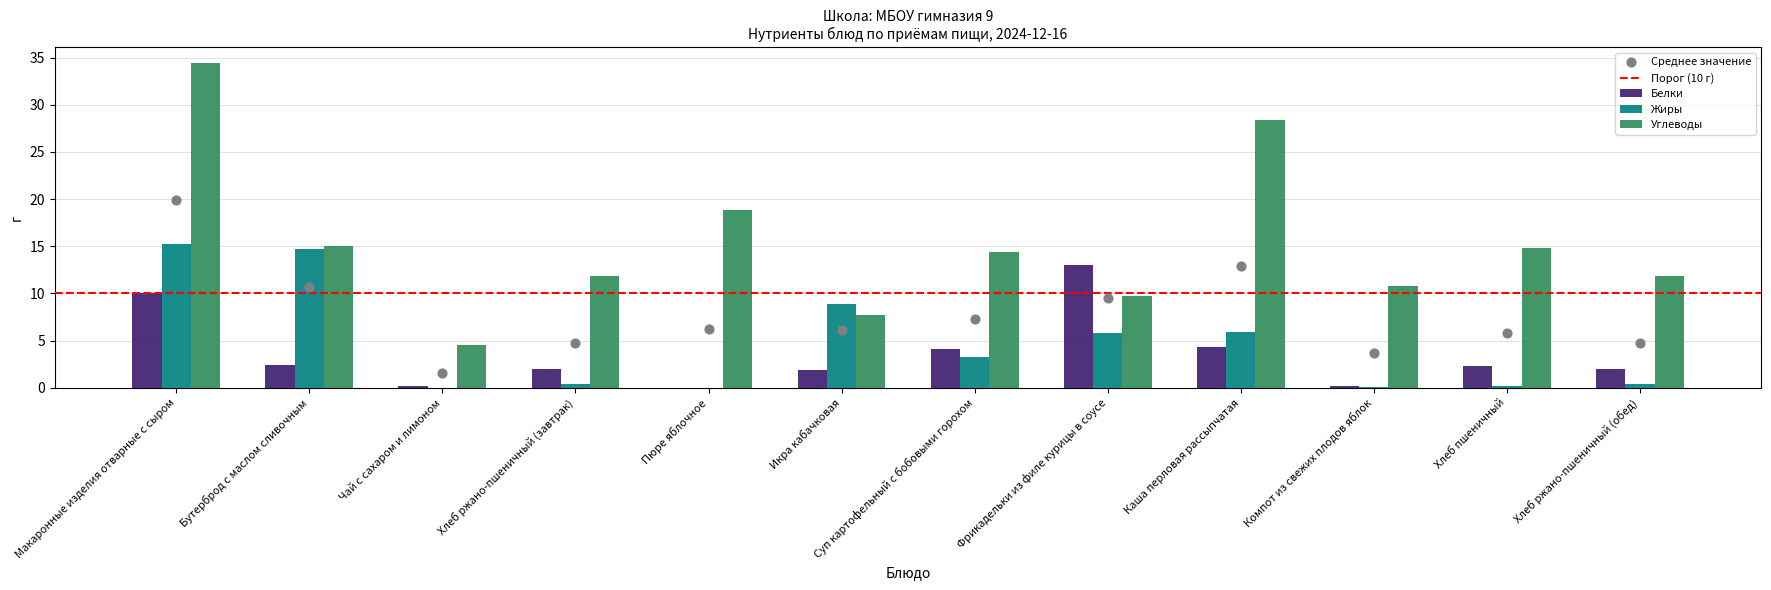

What are all the series names shown in the legend?

Белки, Жиры, Углеводы